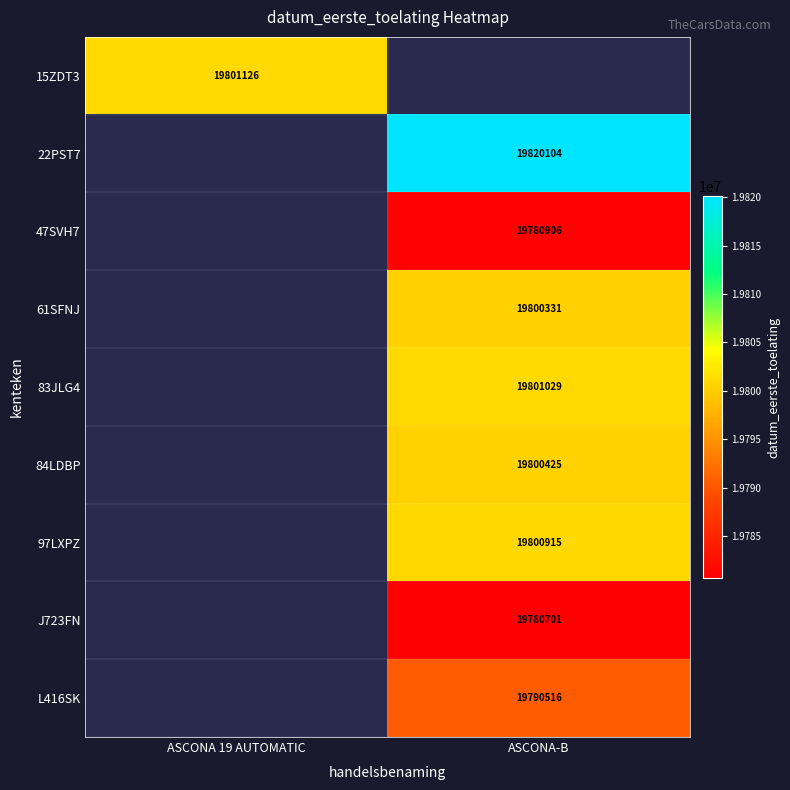

How many categories are shown in the chart?

2